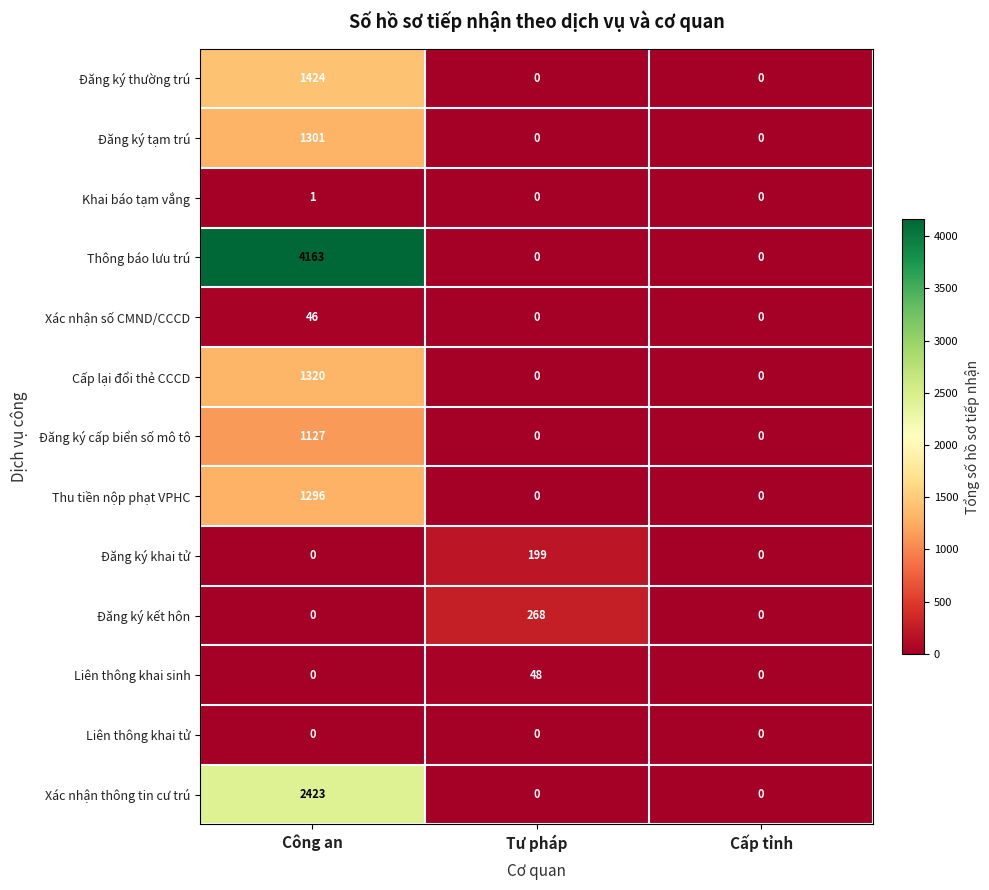

At which label does Khai báo tạm vắng reach its peak?

Công an